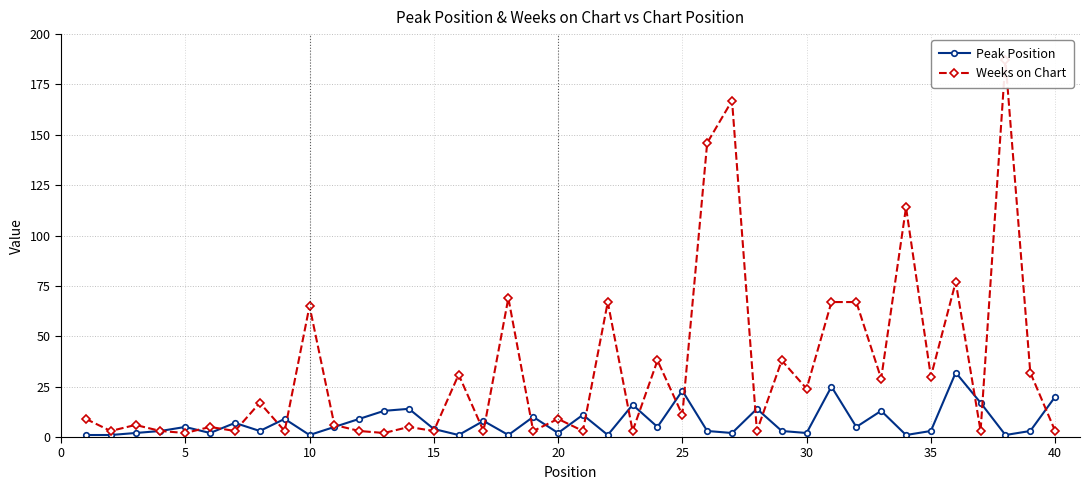

Is this an area chart (filled region under the line)?

No